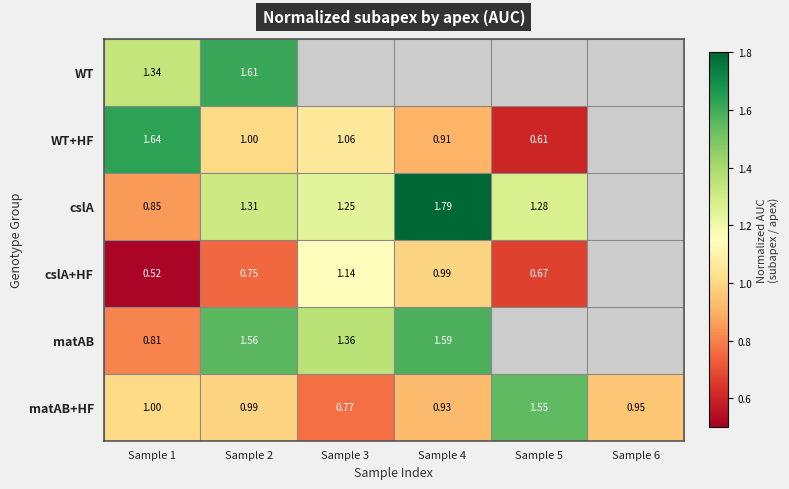

Which series has the widest spread of values?

WT+HF